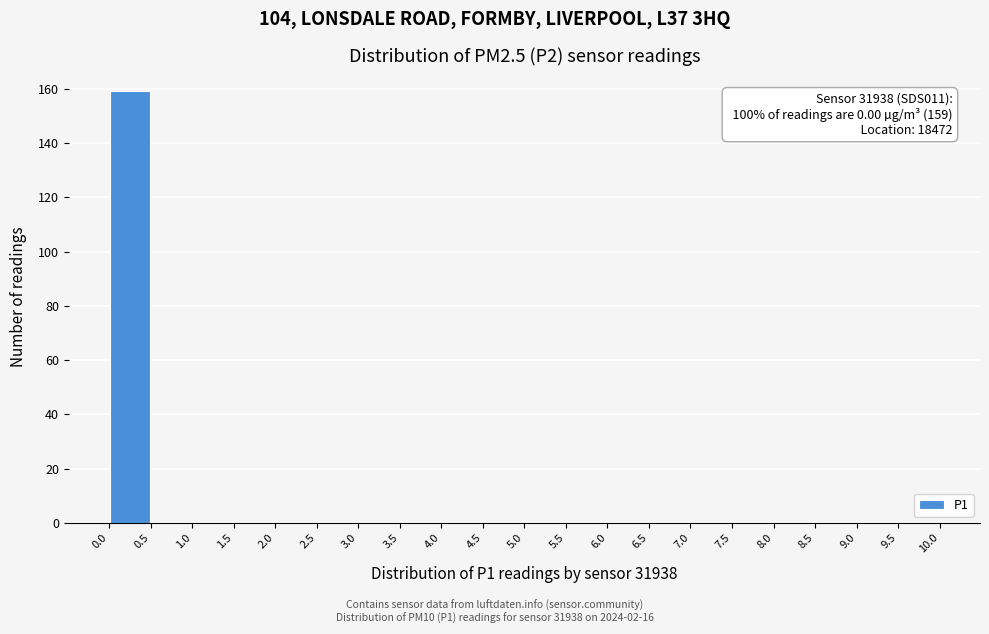

Over which range of the x-axis is the bar tallest?

0.0 to 0.5